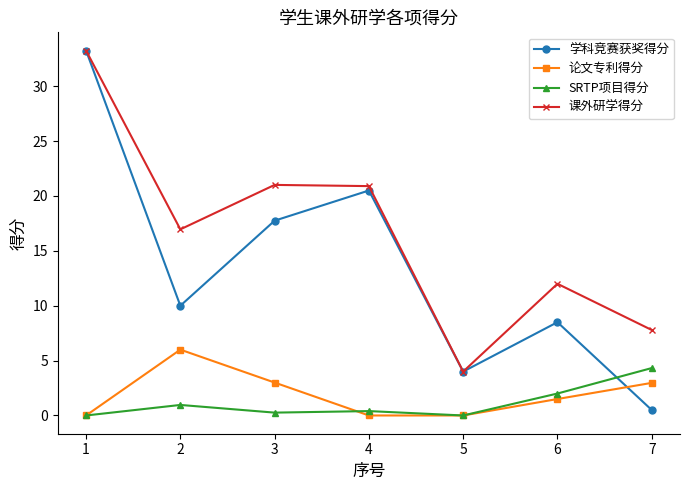

Is this an area chart (filled region under the line)?

No